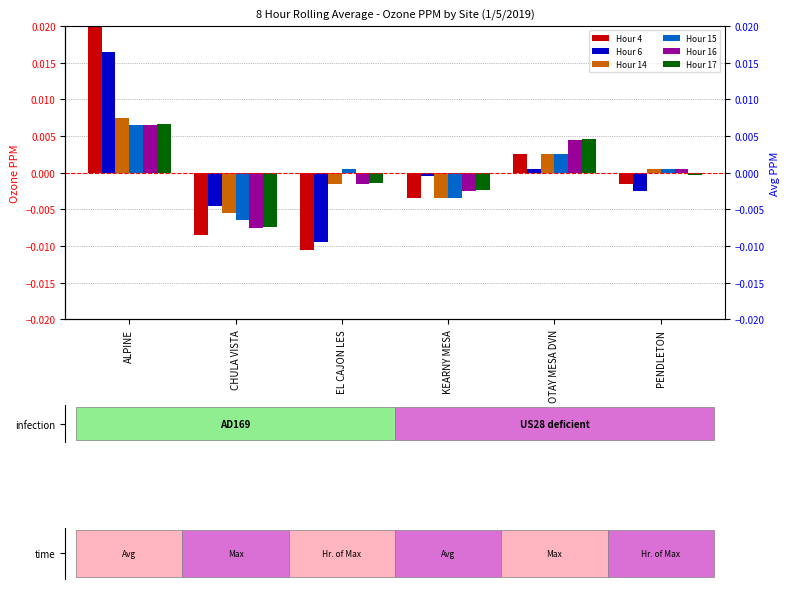

Reading left to right, transcribe all the data shown in this chart.

Hour 4: 0.0	-0.0	-0.0	-0.0	0.0	-0.0
Hour 6: 0.0	-0.0	-0.0	-0.0	0.0	-0.0
Hour 14: 0.0	-0.0	-0.0	-0.0	0.0	0.0
Hour 15: 0.0	-0.0	0.0	-0.0	0.0	0.0
Hour 16: 0.0	-0.0	-0.0	-0.0	0.0	0.0
Hour 17: 0.0	-0.0	-0.0	-0.0	0.0	-0.0